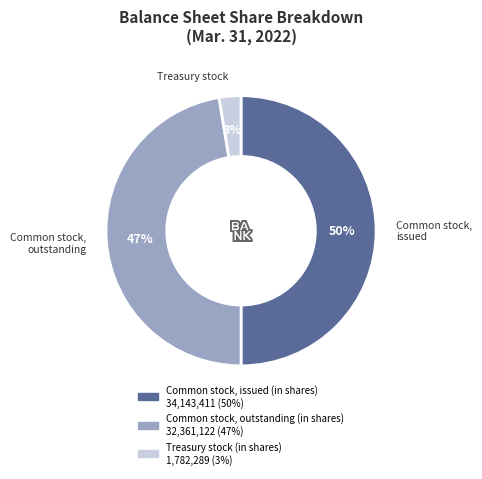

How many segments does this pie chart have?

3